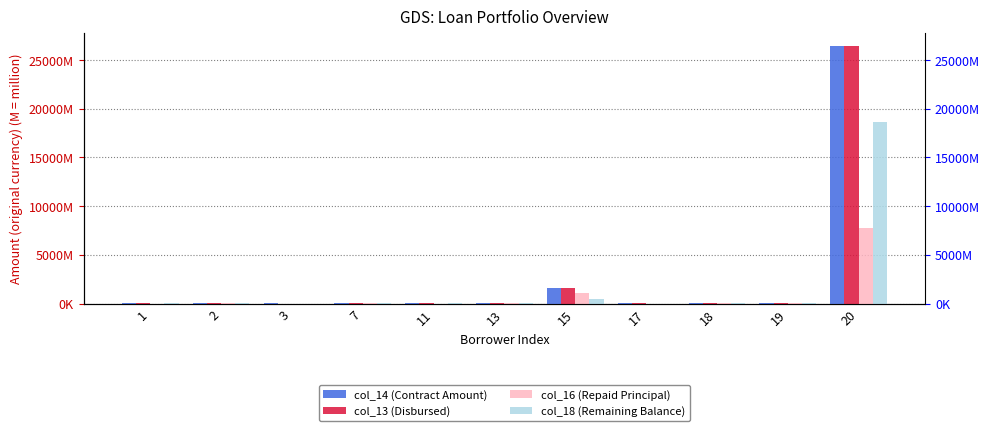

Reading left to right, transcribe all the data shown in this chart.

col_14 (Contract Amount): 1=7300000.0	2=14060526.7	3=75000000.0	7=34065585.2	11=13988153.0	13=19600000.0	15=1571940173.3	17=4846628.1	18=17895215.6	19=22000000.0	20=26409000000.0
col_13 (Disbursed): 1=7300000.0	2=14060526.7	3=0.0	7=34065585.2	11=8262785.6	13=19419334.9	15=1598519063.0	17=4737831.2	18=17895215.6	19=21247150.5	20=26399286331.0
col_16 (Repaid Principal): 1=1190000.0	2=7030263.2	3=0.0	7=5677597.5	11=1844929.2	13=11657435.7	15=1111734715.4	17=713108.1	18=8376494.5	19=7329000.0	20=7790004331.2
col_18 (Remaining Balance): 1=6110000.0	2=7030263.5	3=0.0	7=28387987.7	11=6417856.4	13=7761899.2	15=486784347.6	17=4024723.1	18=9518721.0	19=13918150.5	20=18609281999.8